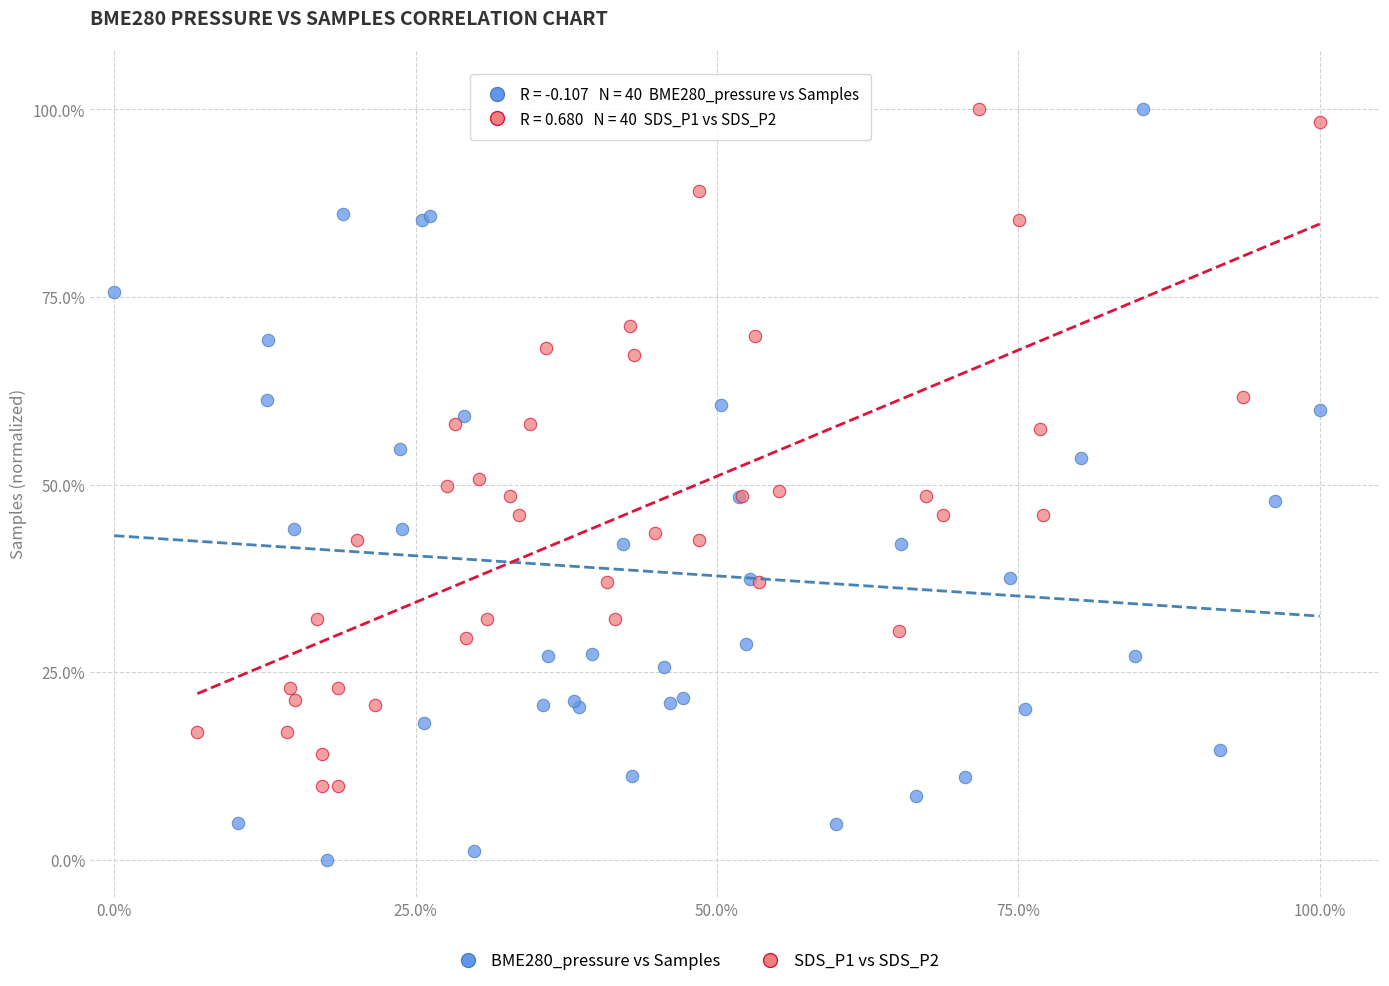

Which series has the largest Y range (max minus min)?

BME280_pressure vs Samples